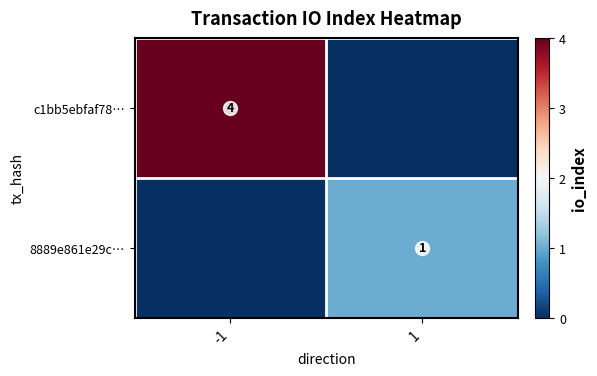

Where is 8889e861e29c… nearest to the value 0?

-1